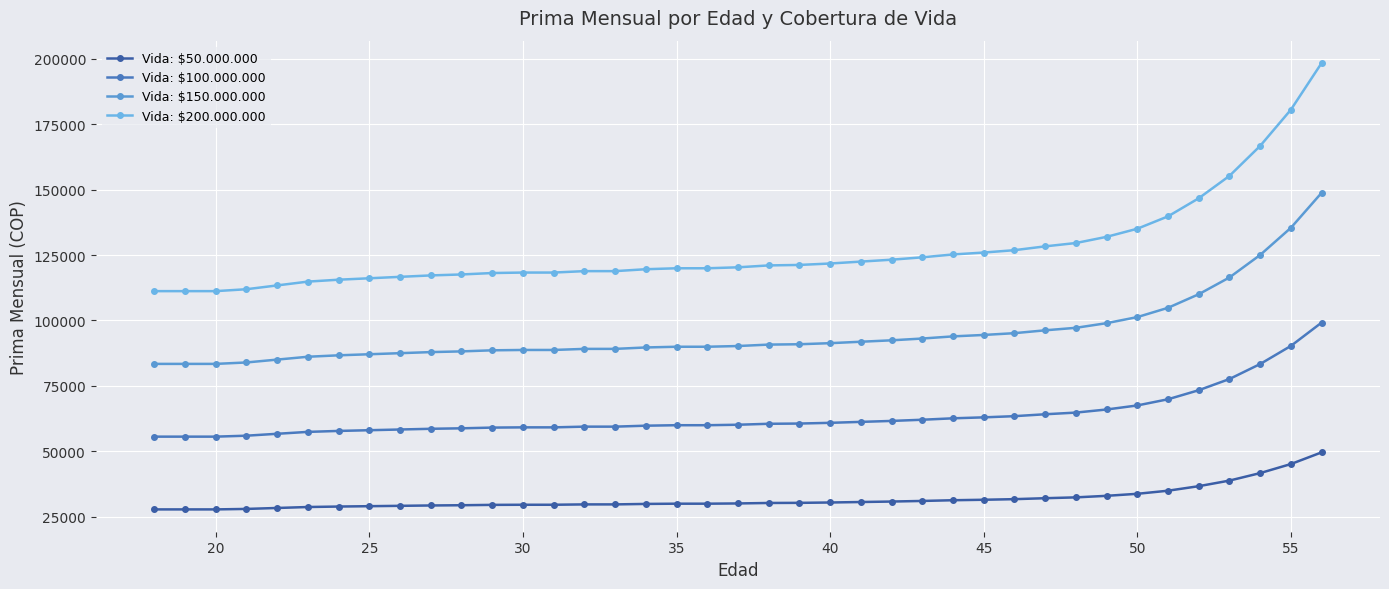

True or false: Vida: $150.000.000 and Vida: $100.000.000 cross at least once.

False